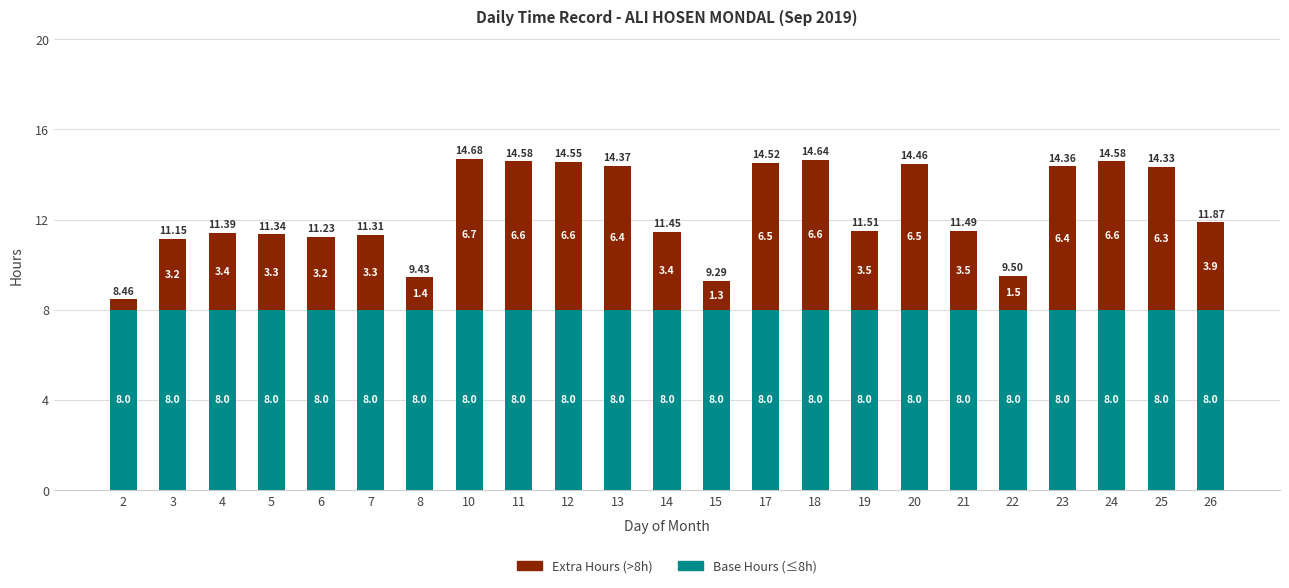

At which category is the sum across all series the highest?

10